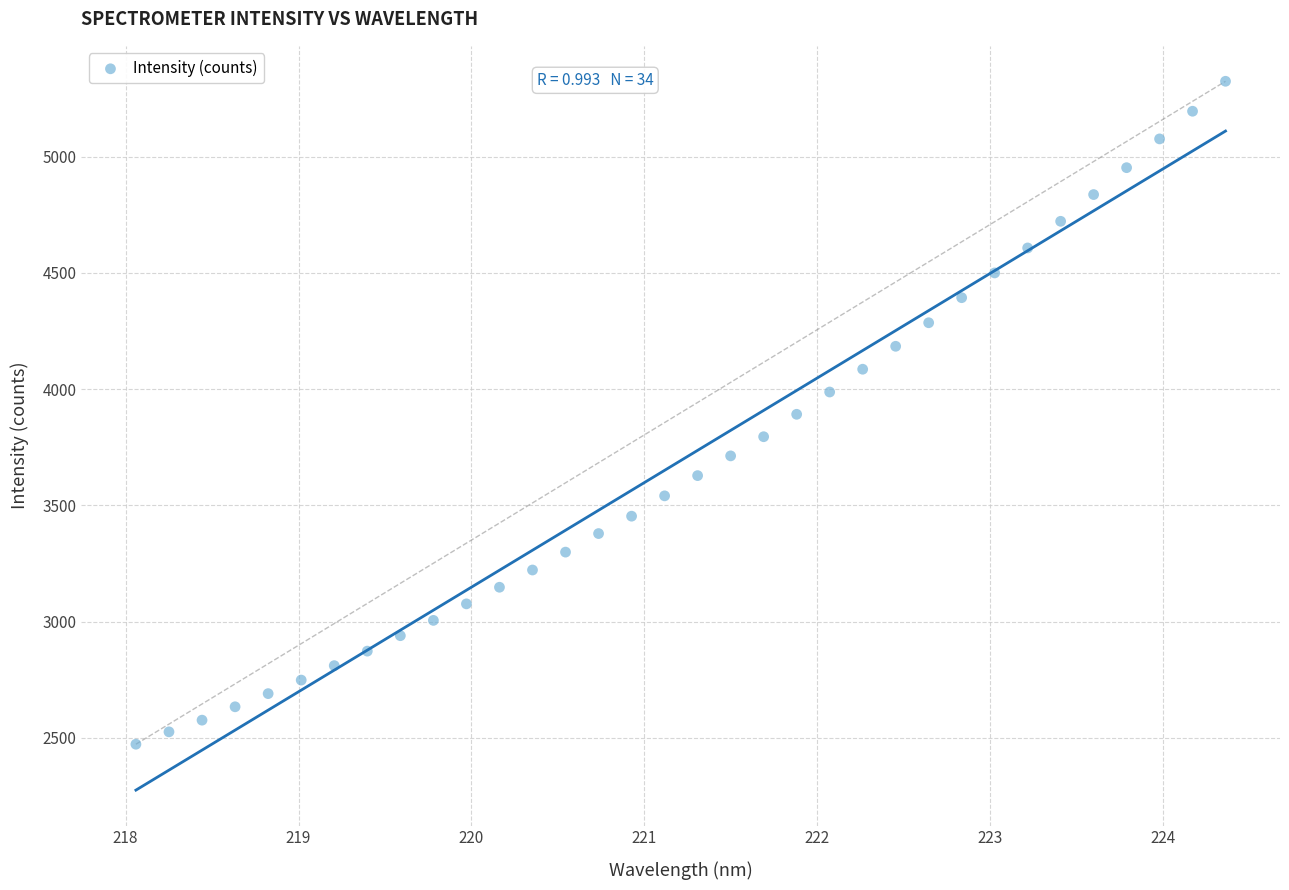

What is the range of Y values (max minus min)?

2851.4